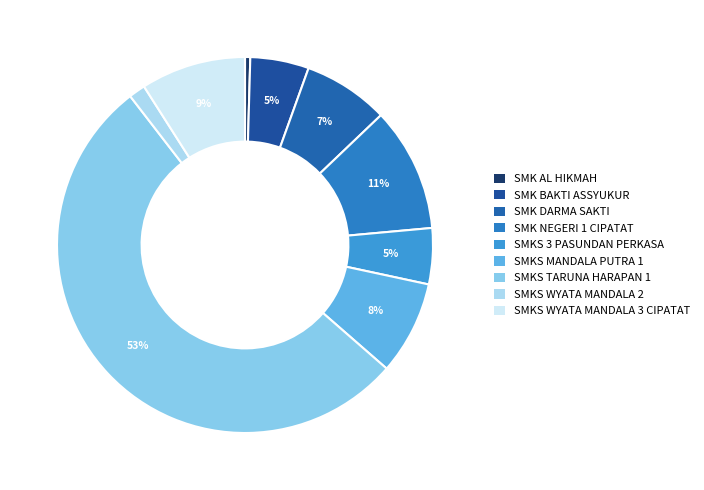

Is it true that SMKS WYATA MANDALA 2 is 1% of the pie?

True